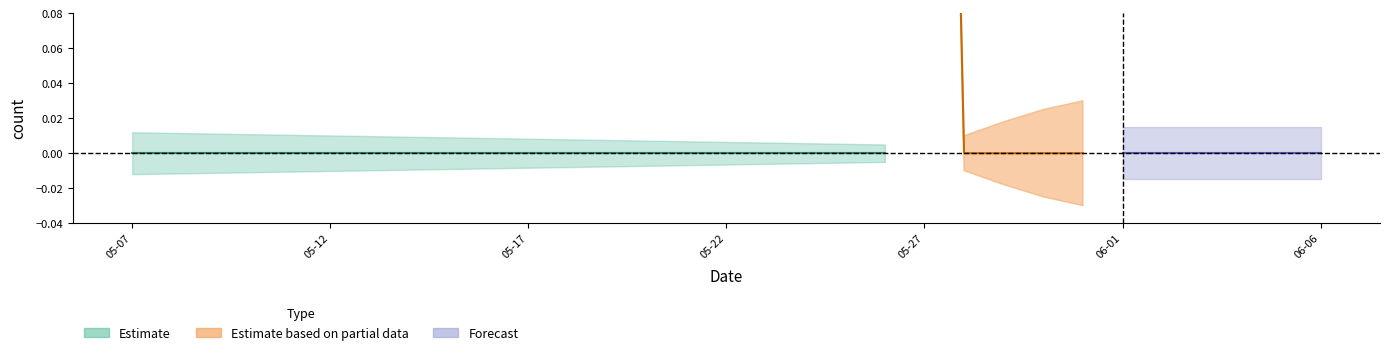

Rank the categories by value from highest to lowest.

2023-05-27, 2023-05-07, 2023-05-08, 2023-05-09, 2023-05-10, 2023-05-11, 2023-05-12, 2023-05-13, 2023-05-14, 2023-05-15, 2023-05-16, 2023-05-17, 2023-05-18, 2023-05-19, 2023-05-20, 2023-05-21, 2023-05-22, 2023-05-23, 2023-05-24, 2023-05-25, 2023-05-26, 2023-05-28, 2023-05-29, 2023-05-30, 2023-05-31, 2023-06-01, 2023-06-02, 2023-06-03, 2023-06-04, 2023-06-05, 2023-06-06